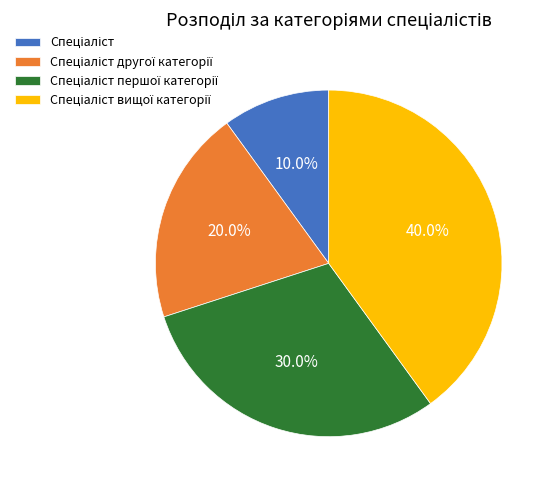

Does any single category account for the majority?

No